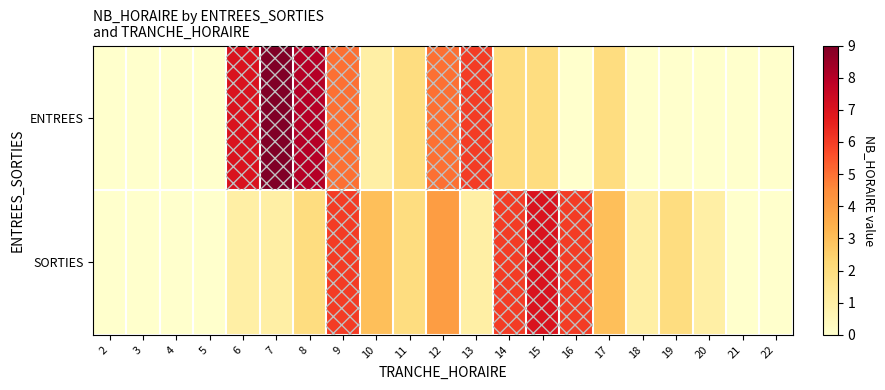

List the series in order of their peak value, lowest first.

SORTIES, ENTREES